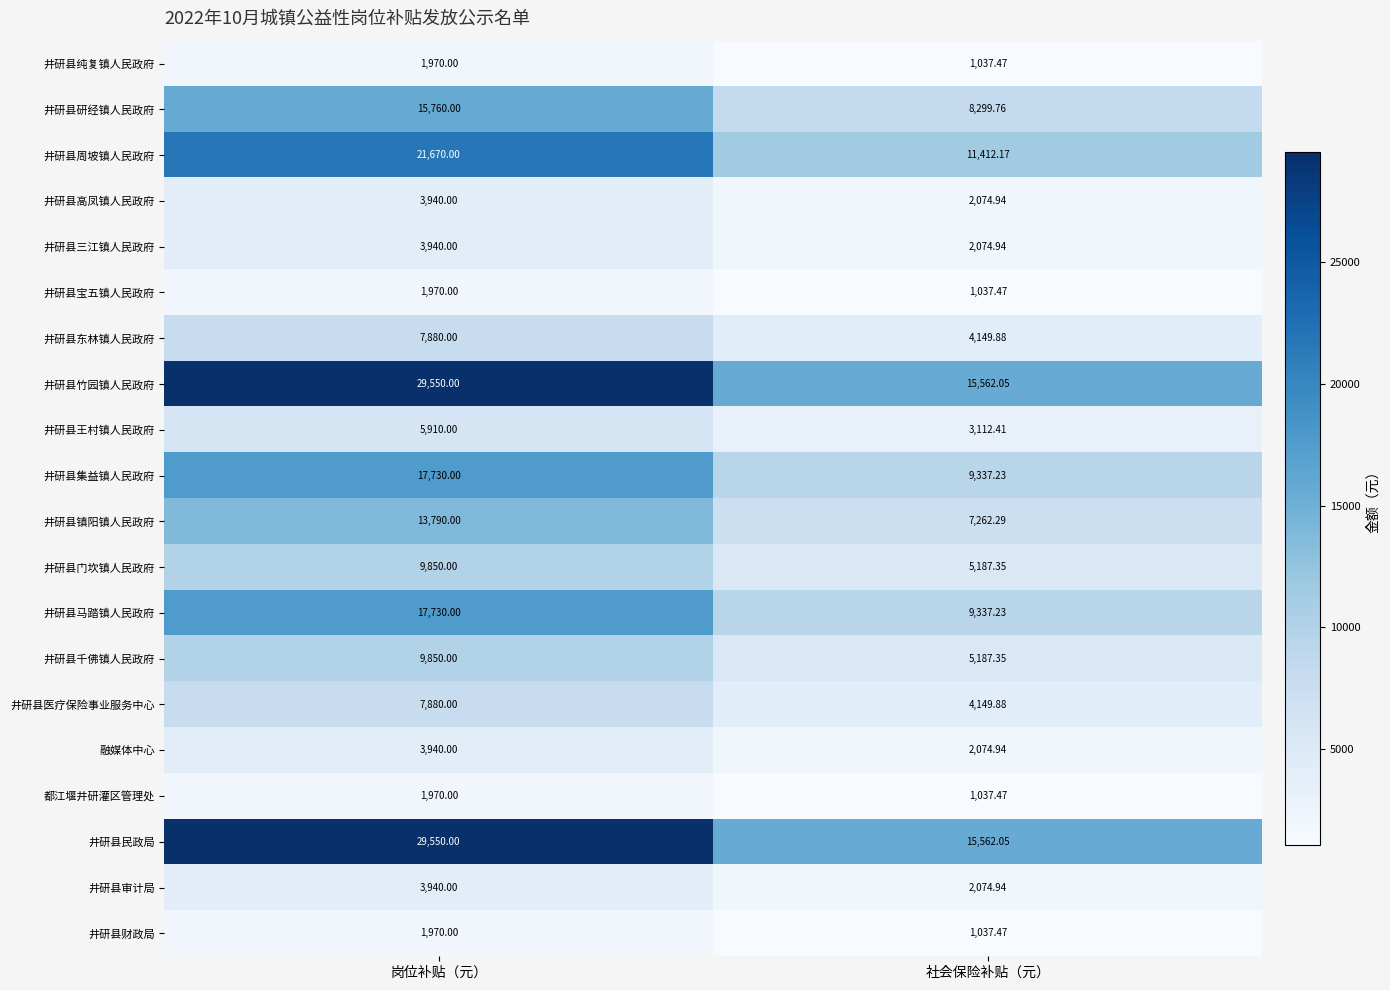

Rank the categories by 井研县王村镇人民政府 value from highest to lowest.

岗位补贴（元）, 社会保险补贴（元）